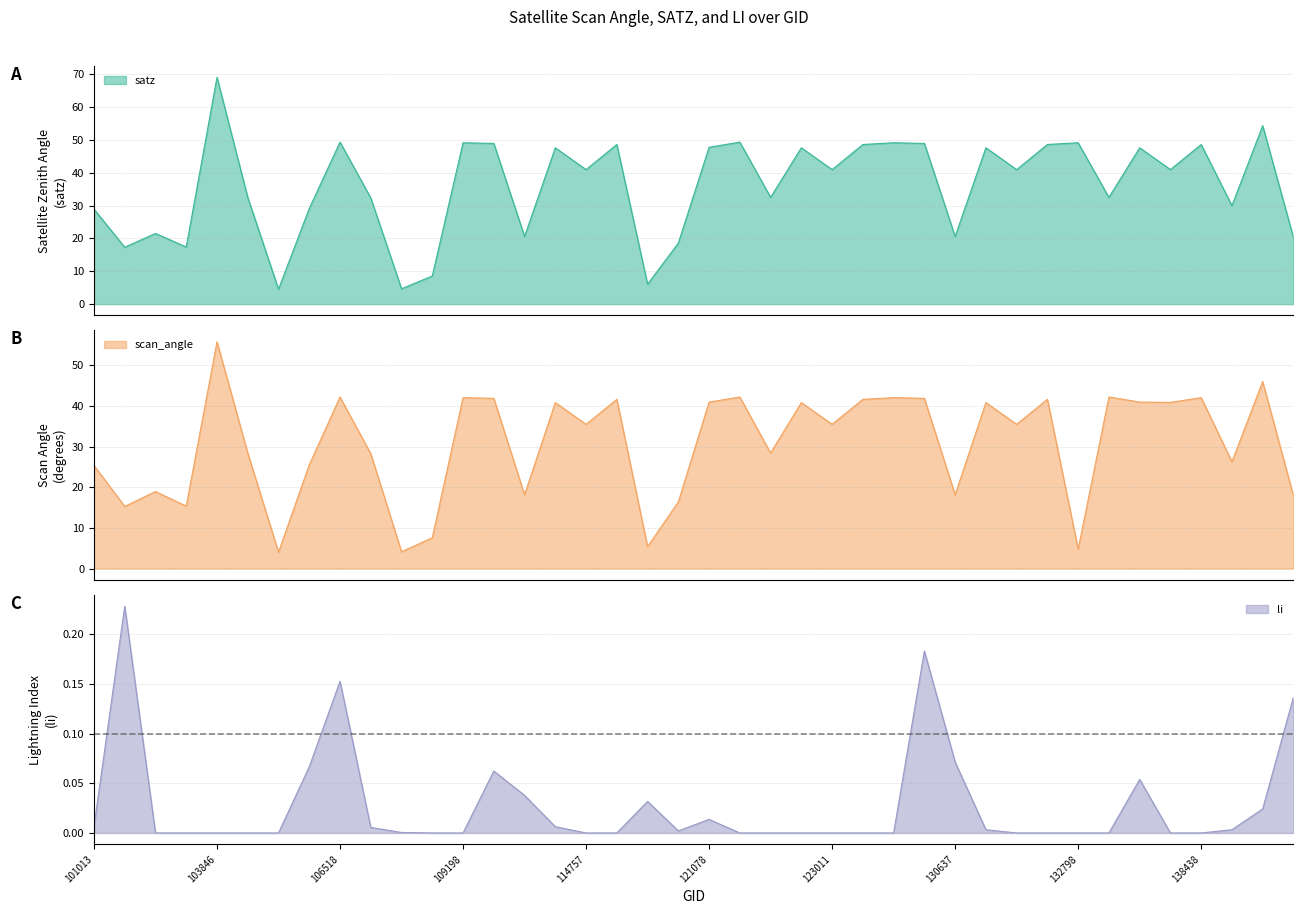

What is the value of the scan_angle point at the 22nd from the left?

42.2